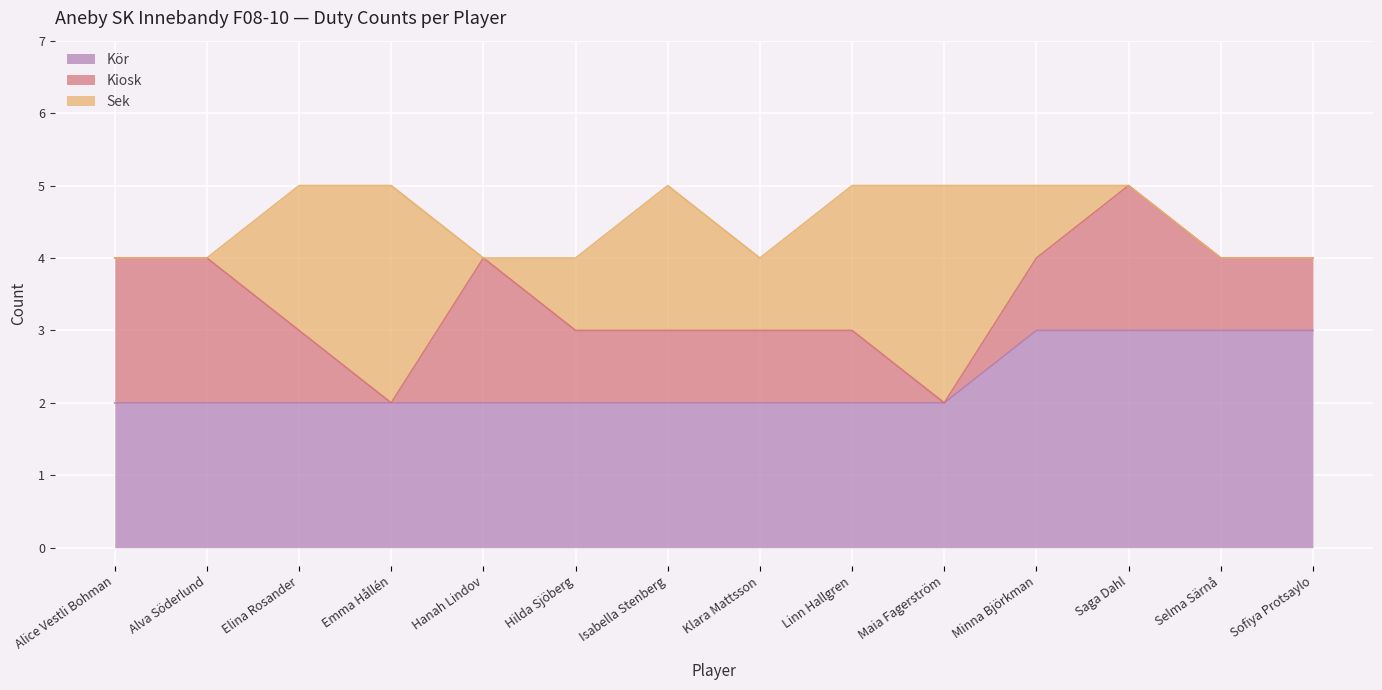

What is the highest value of the Kör series?

3